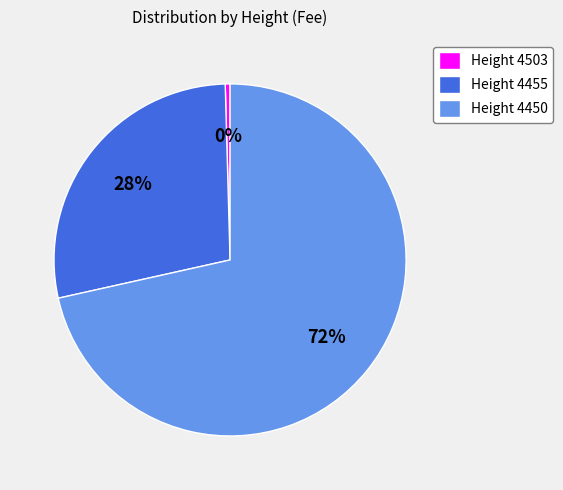

To the nearest percent, what is the average slice percentage?

33%